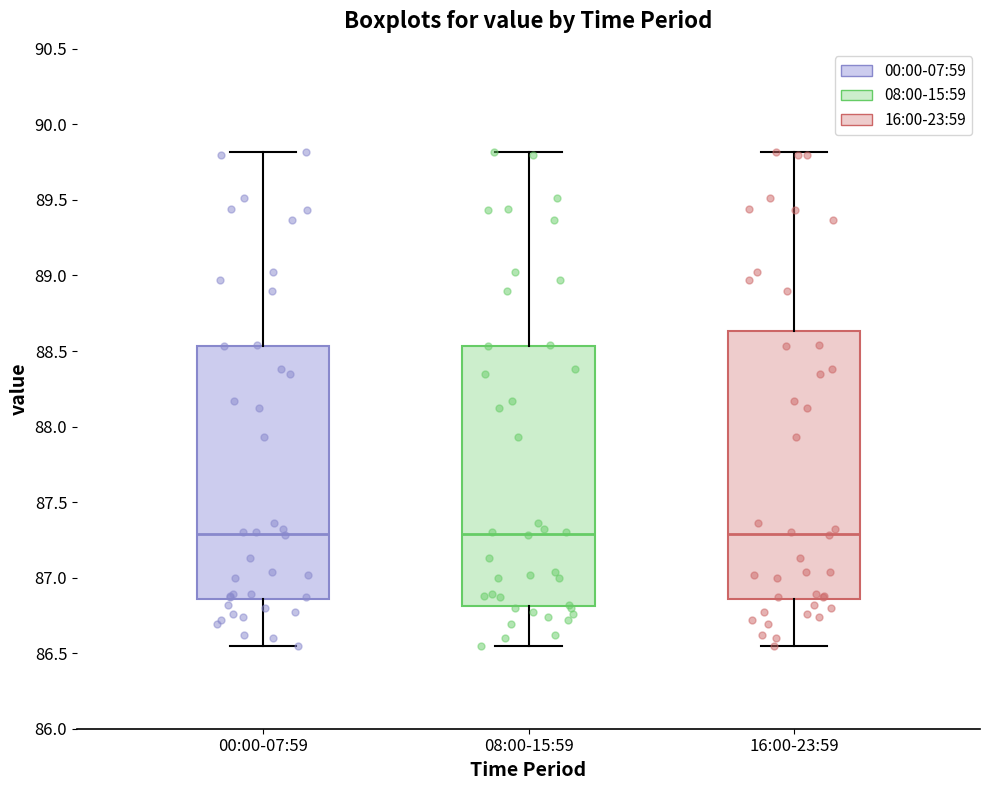

Comparing the boxes themselves (not the whiskers), which one is the tallest?

16:00-23:59